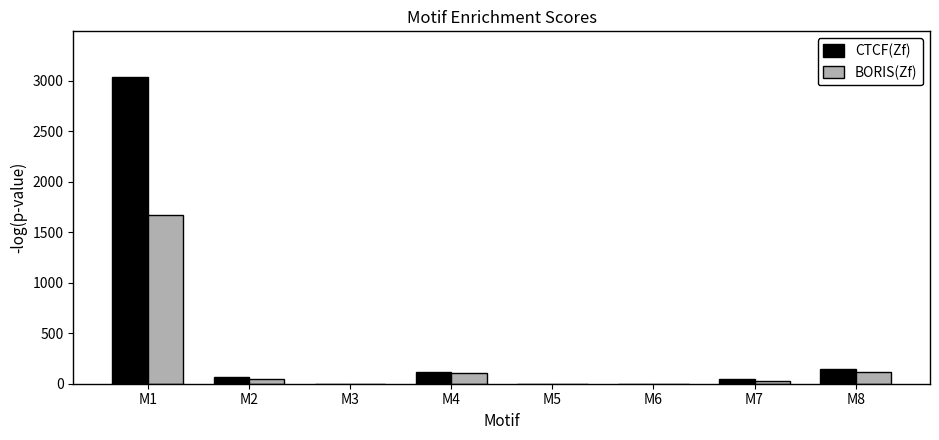

What is the sum of all BORIS(Zf) values?

1967.2